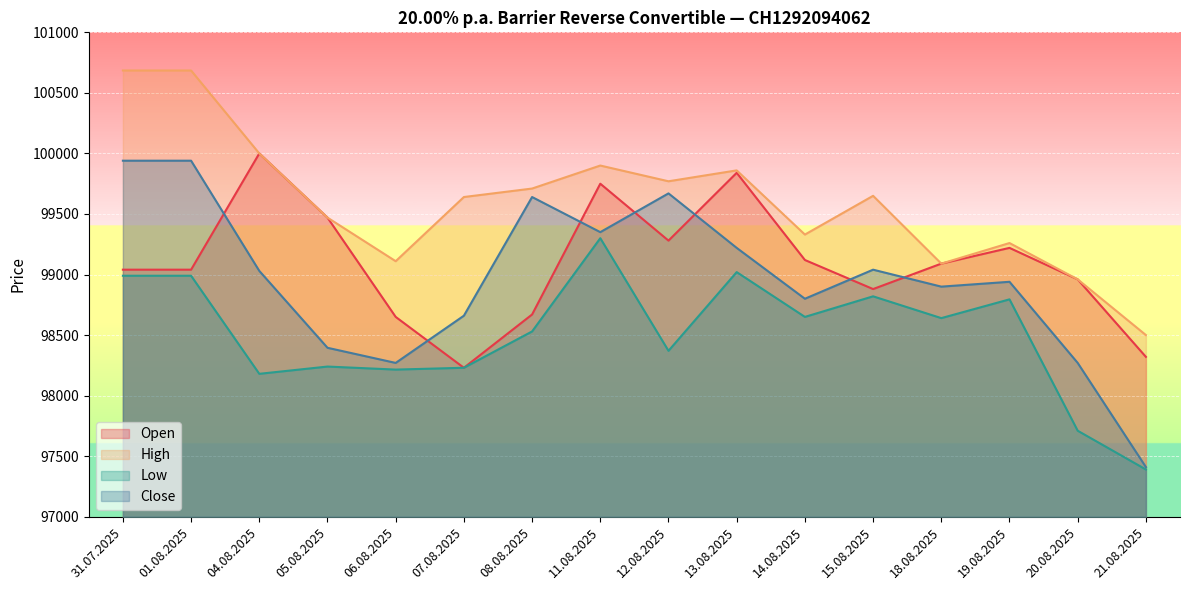

What is the total value across all series at 12.08.2025?

397090